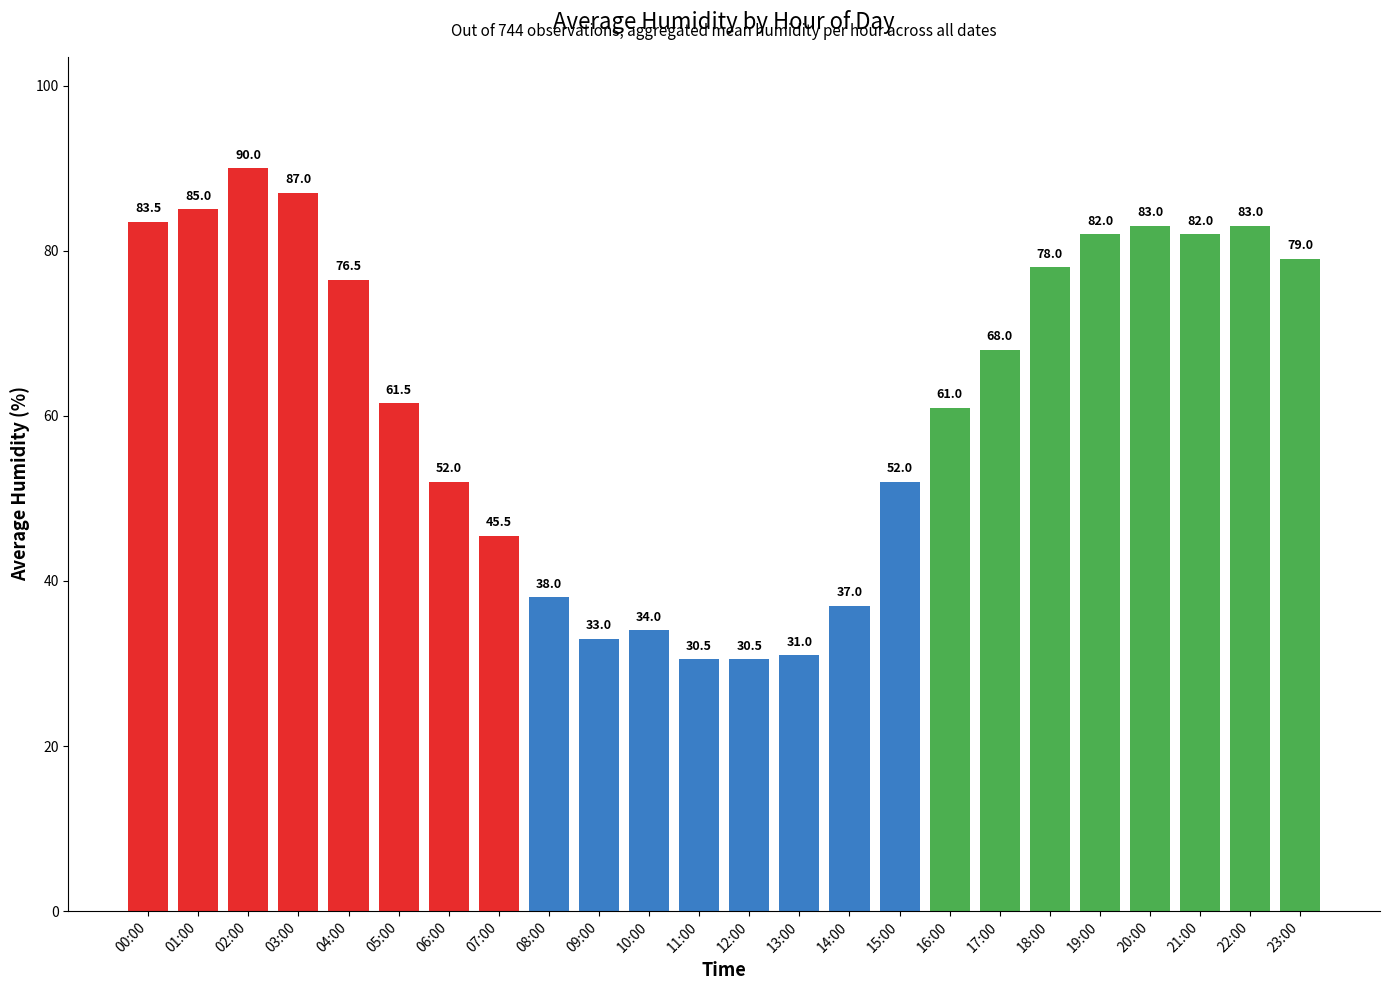

What is the label of the 16th bar from the left?

15:00